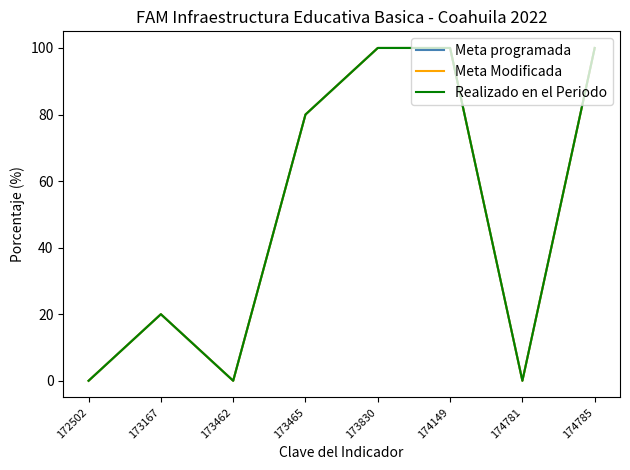

Which series has the largest total across all categories?

Meta programada